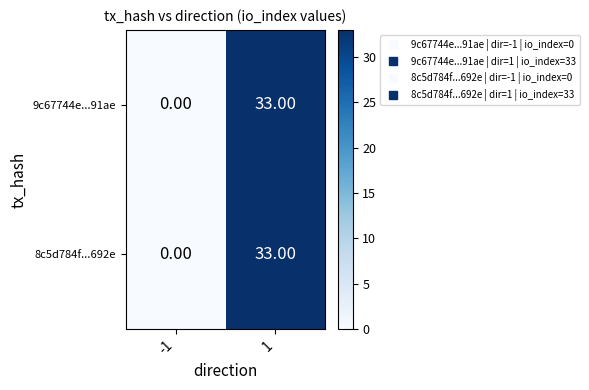

What is the sum of all 9c67744e...91ae values?

33